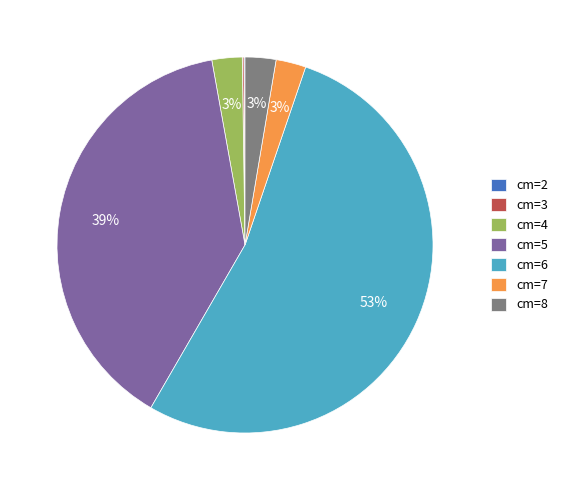

Which slice is the largest?

cm=6